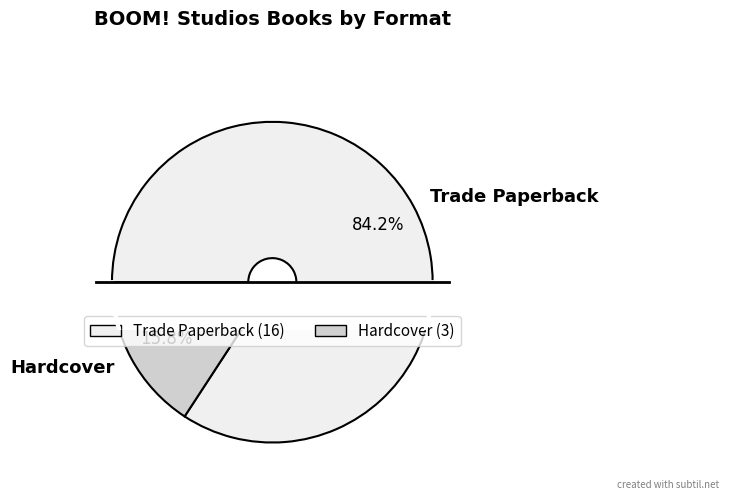

To the nearest percent, what is the difference between the Trade Paperback and Hardcover slice percentages?

68%